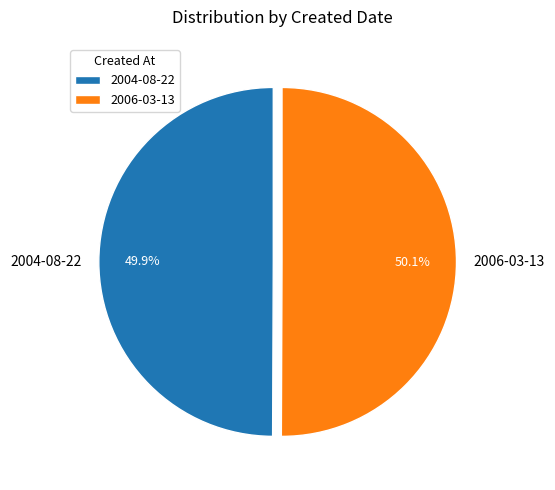

What percentage is the 2006-03-13 slice, to the nearest percent?

50%